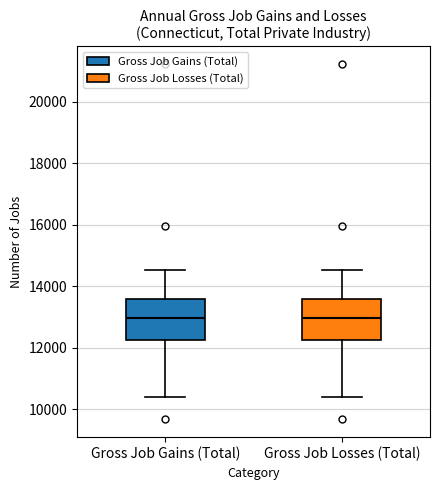

Reading left to right, transcribe this box plot: for each box, give where its median line is, the range the box spans, and where its two whiskers end, as read against the y-axis. The values are not printed on the chart, so give them approximately, as read against the axis.

Gross Job Gains (Total): median 13000, box 12200 to 13600, whiskers 10400 to 14600
Gross Job Losses (Total): median 13000, box 12200 to 13600, whiskers 10400 to 14600